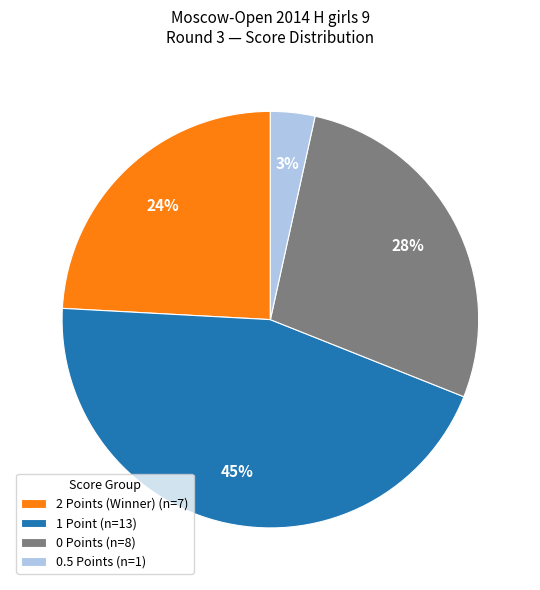

Is it true that 2 Points (Winner) (n=7) is 24% of the pie?

True